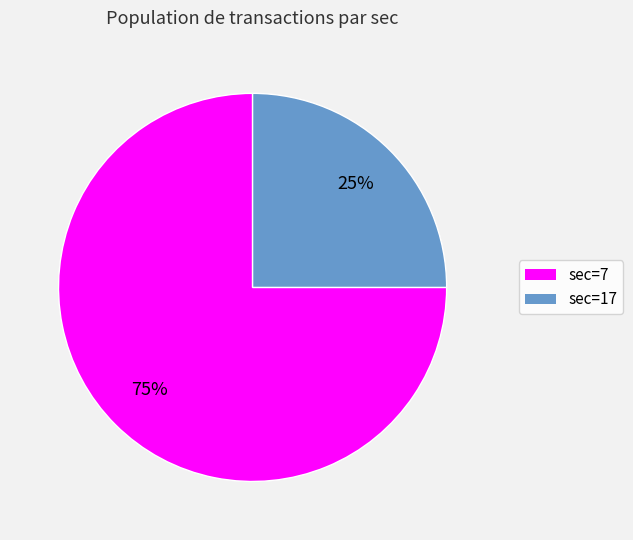

To the nearest percent, what is the difference between the sec=7 and sec=17 slice percentages?

50%